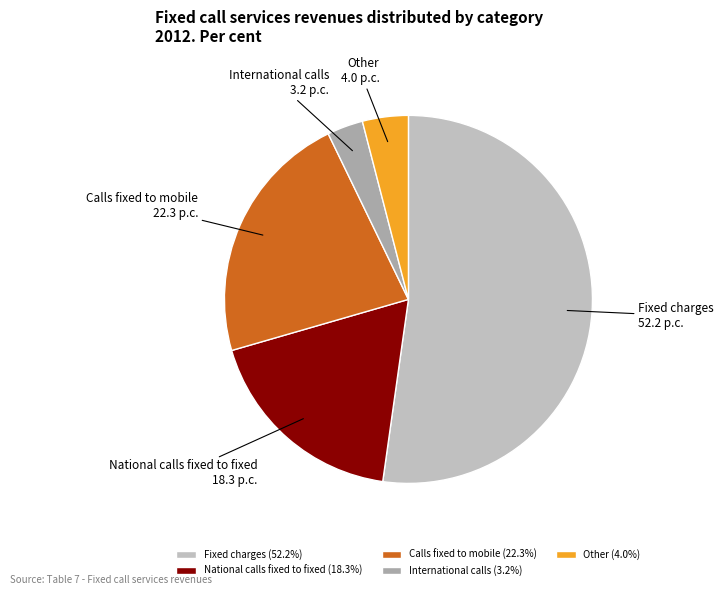

Do Calls fixed to mobile and National calls fixed to fixed together represent more than half of the pie?

No